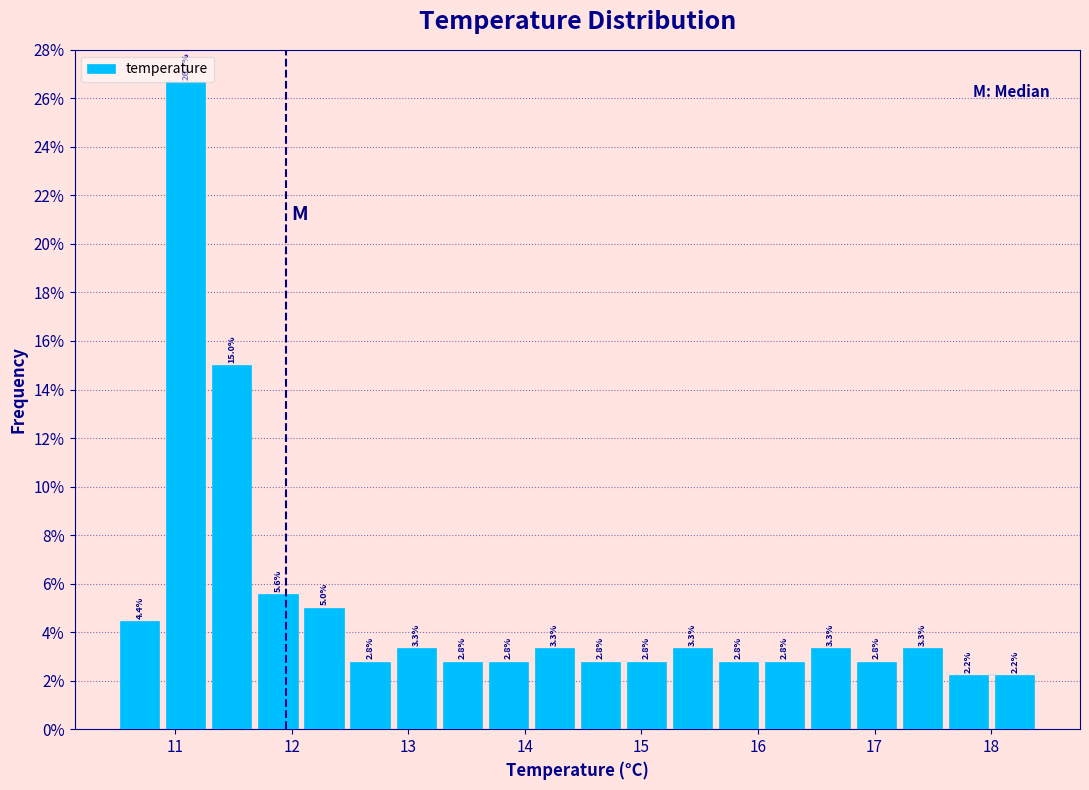

Around what value on the x-axis is the tallest bar? Give the approximate position of its centre, as read against the axis.

11.1